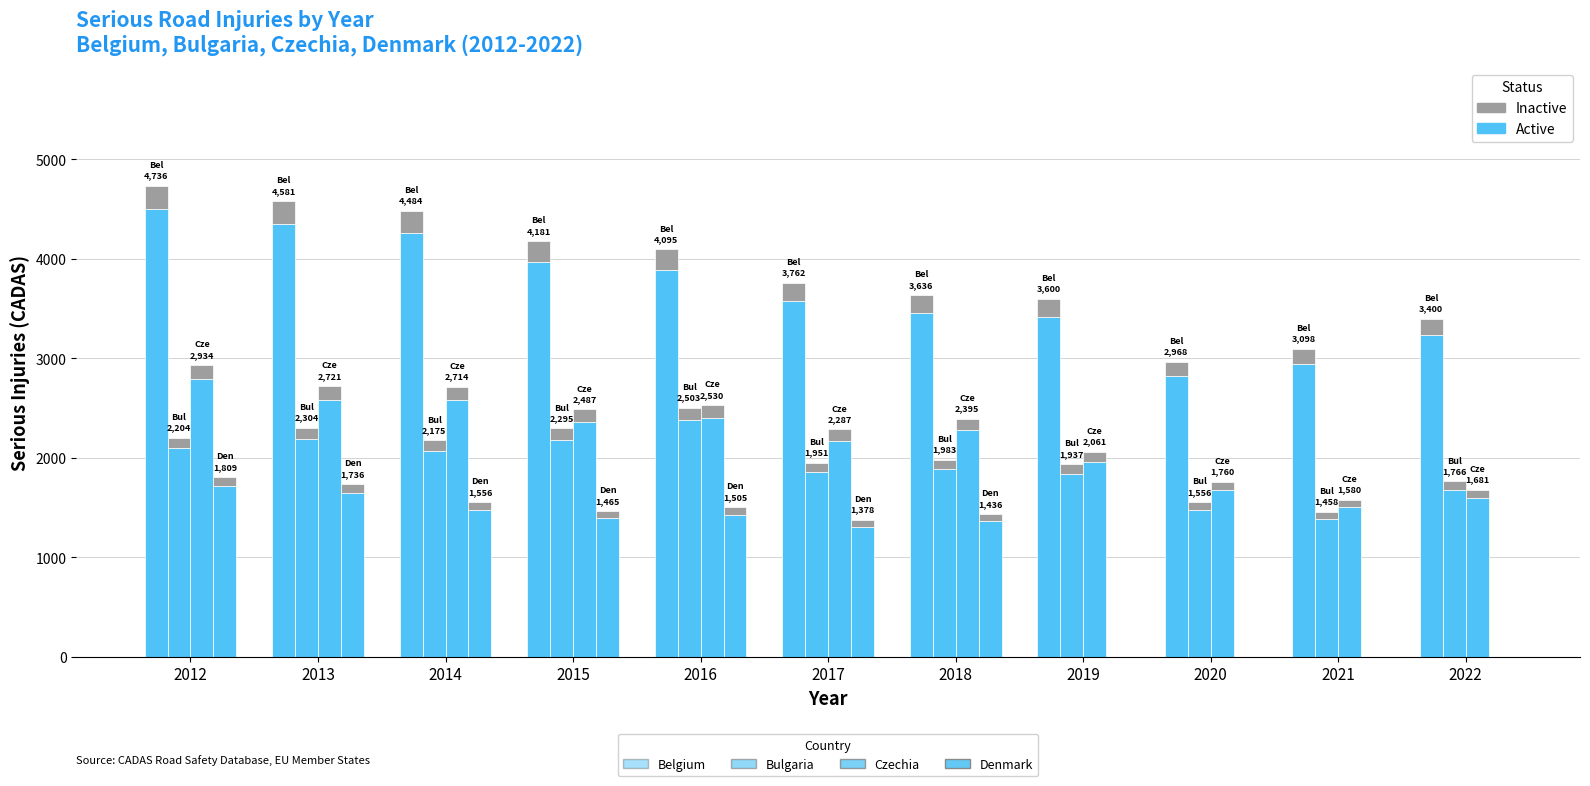

What is the sum of the Active values at 2015 and 2019?

7391.9